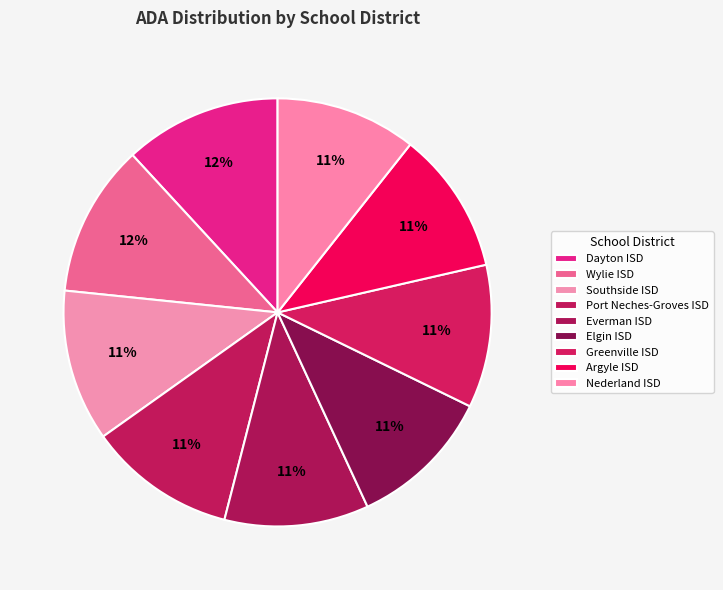

Count the number of slices in the pie.

9